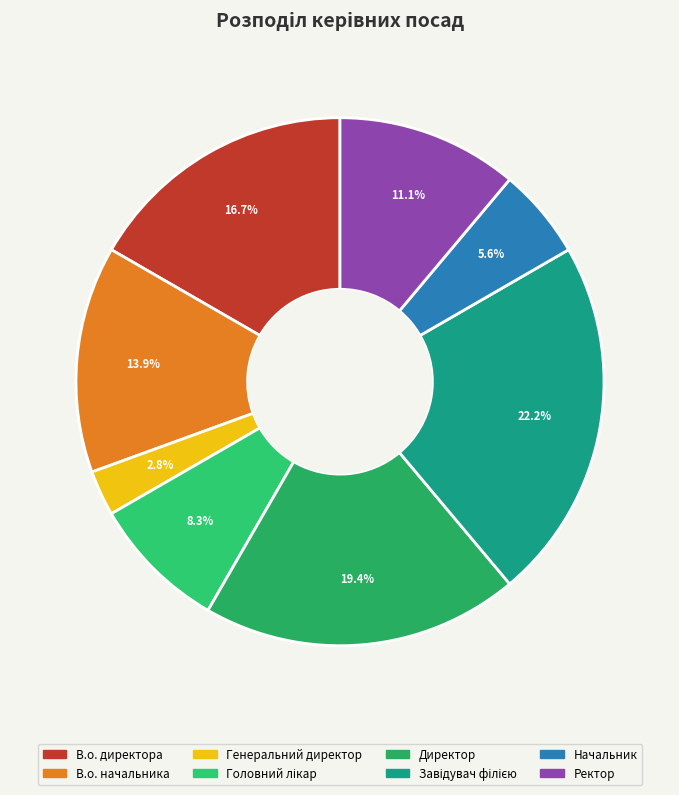

Count the number of slices in the pie.

8